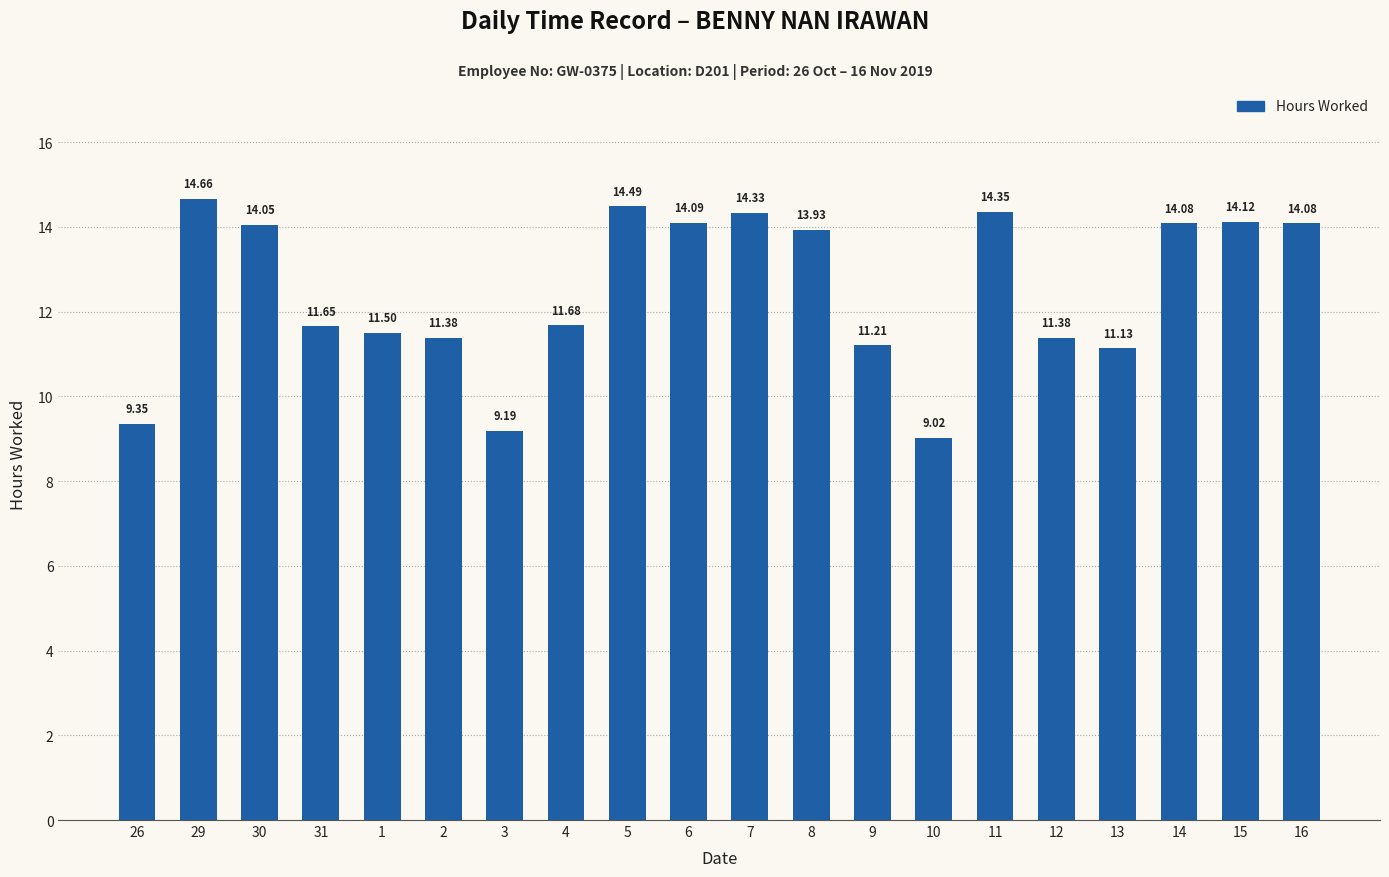

How many distinct data groups are displayed?

1